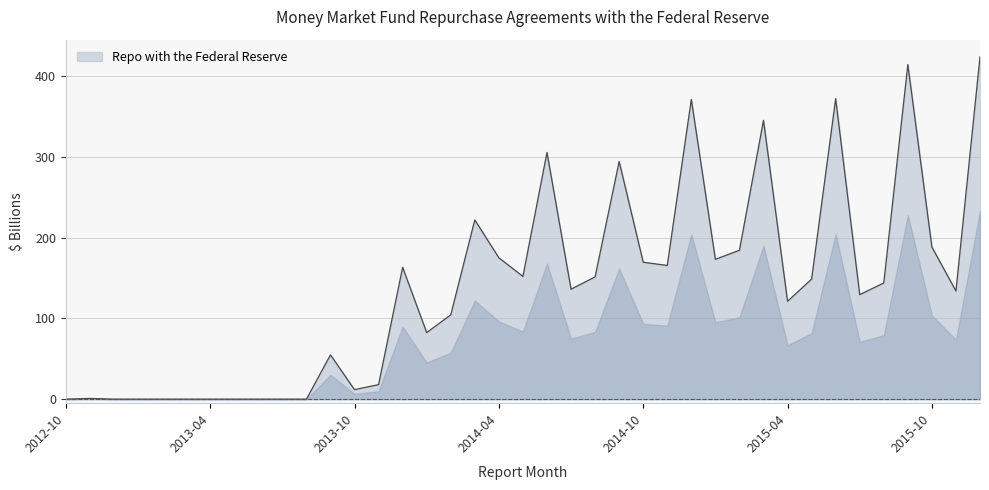

What is the difference between the maximum and minimum values?

424.0